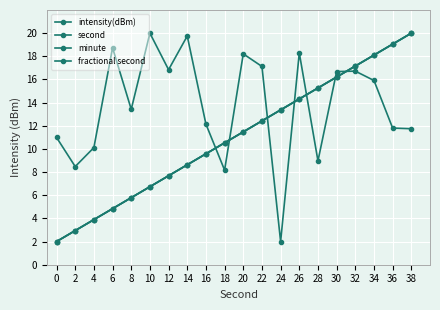

List the labels in order of second value, smallest first.

0, 2, 4, 6, 8, 10, 12, 14, 16, 18, 20, 22, 24, 26, 28, 30, 32, 34, 36, 38